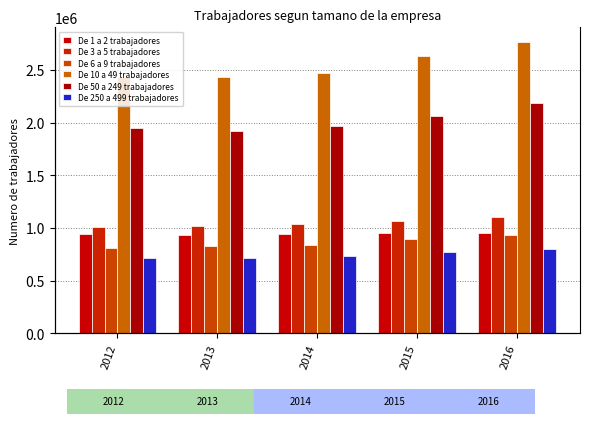

The value of De 3 a 5 trabajadores at 2015 is 1069491. True or false?

True